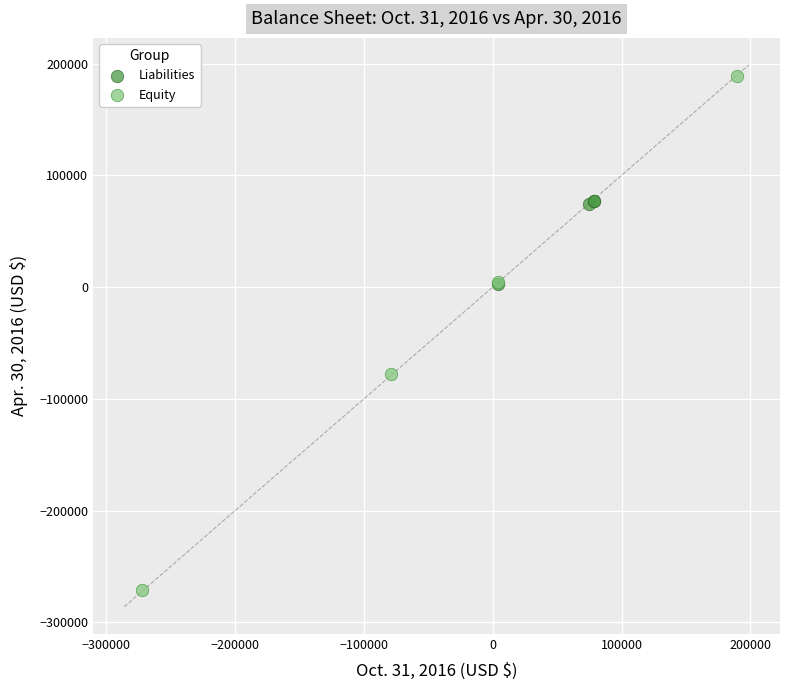

Which series has the largest Y range (max minus min)?

Equity